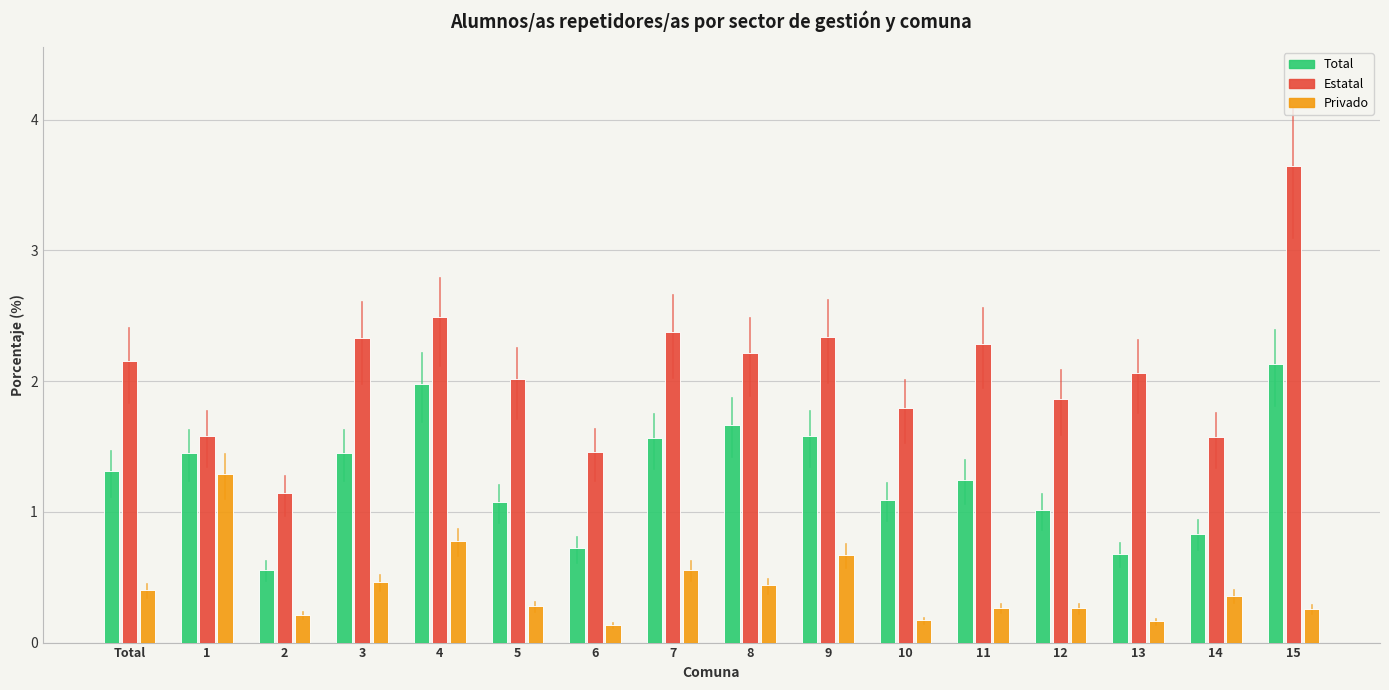

At which category does the chart reach its peak across all series?

15